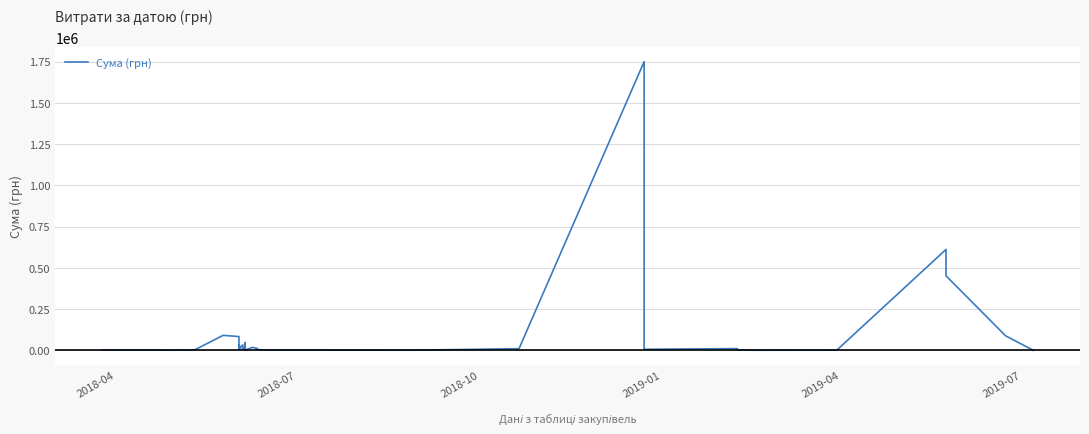

Does the chart have visible grid lines?

Yes